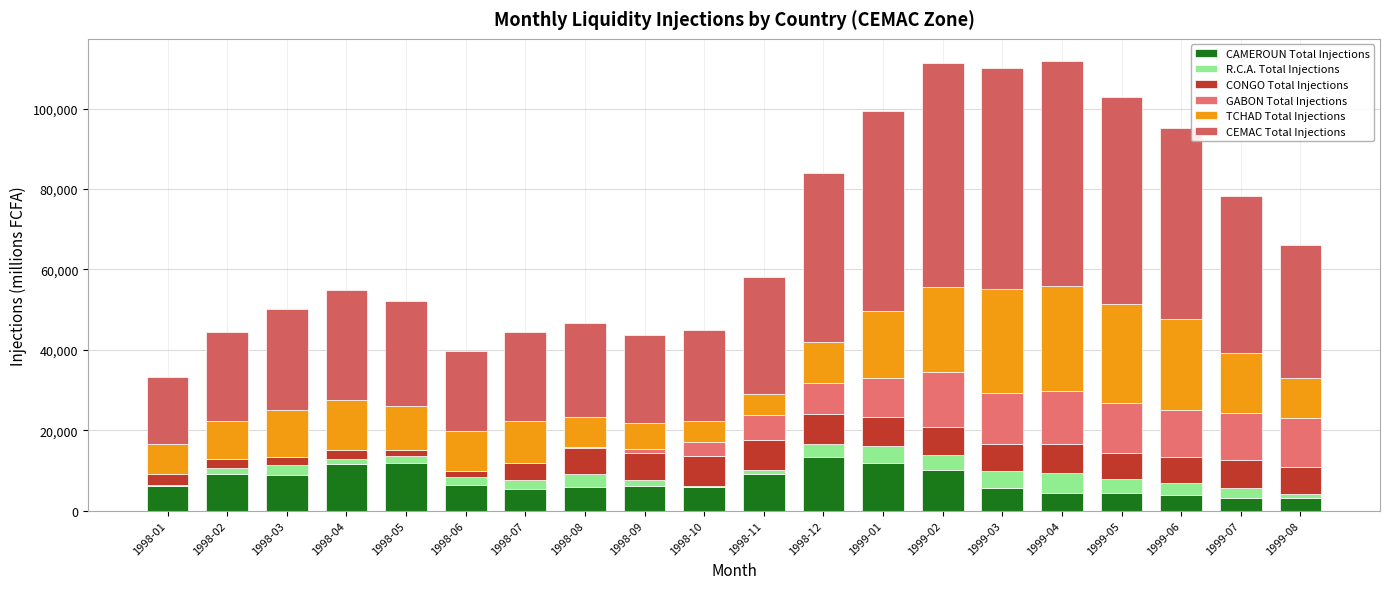

Is it true that CAMEROUN Total Injections equals 2065 at 1998-10?

False